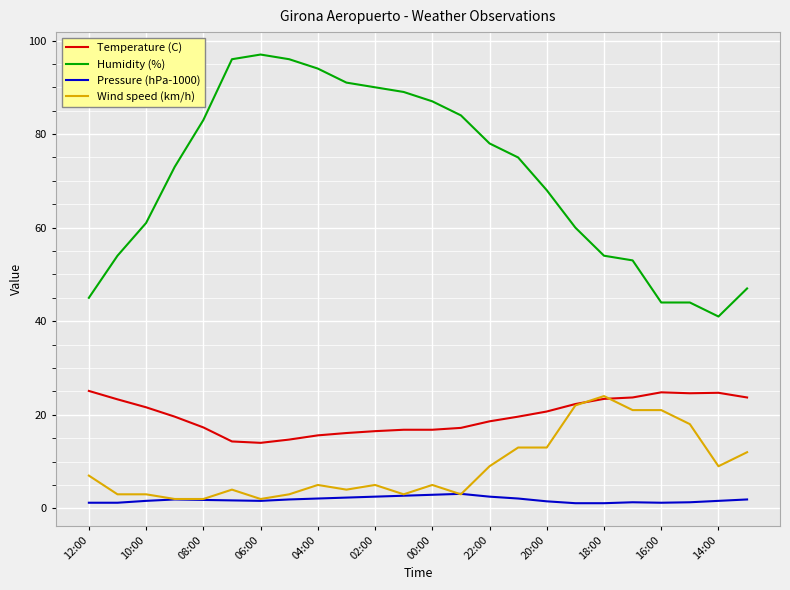

Which series has the largest total across all categories?

Humidity (%)